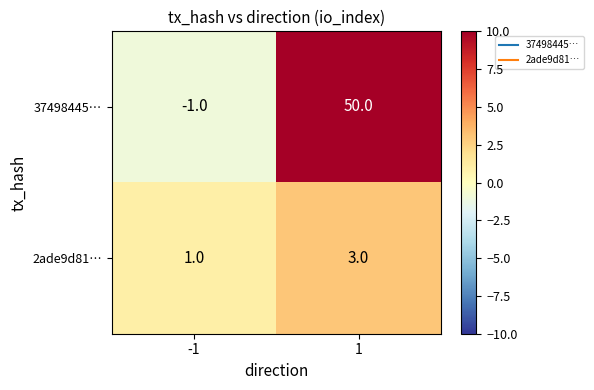

What is the maximum value for 37498445…?

50